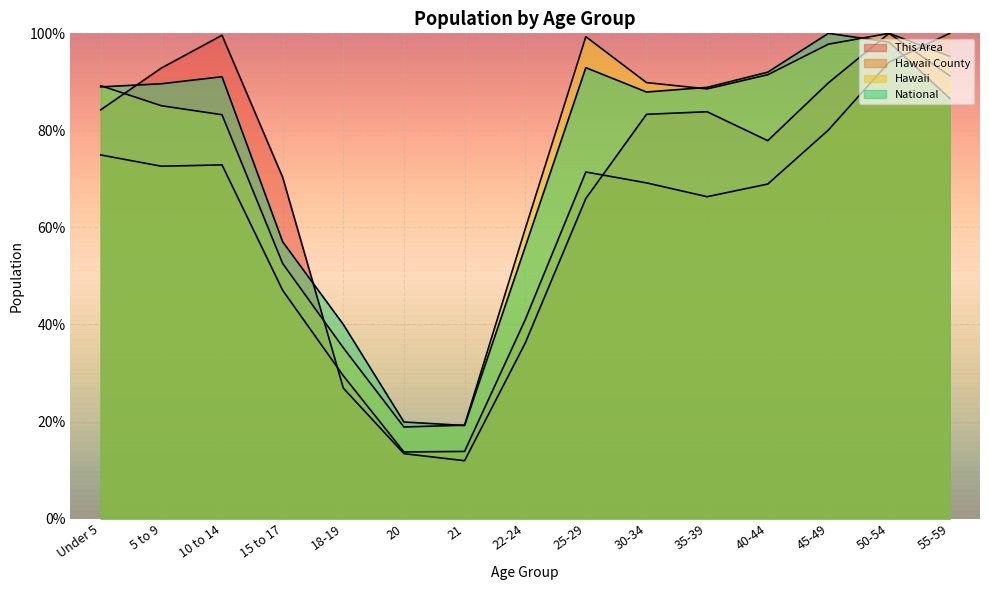

At which label does Hawaii reach its minimum?

20